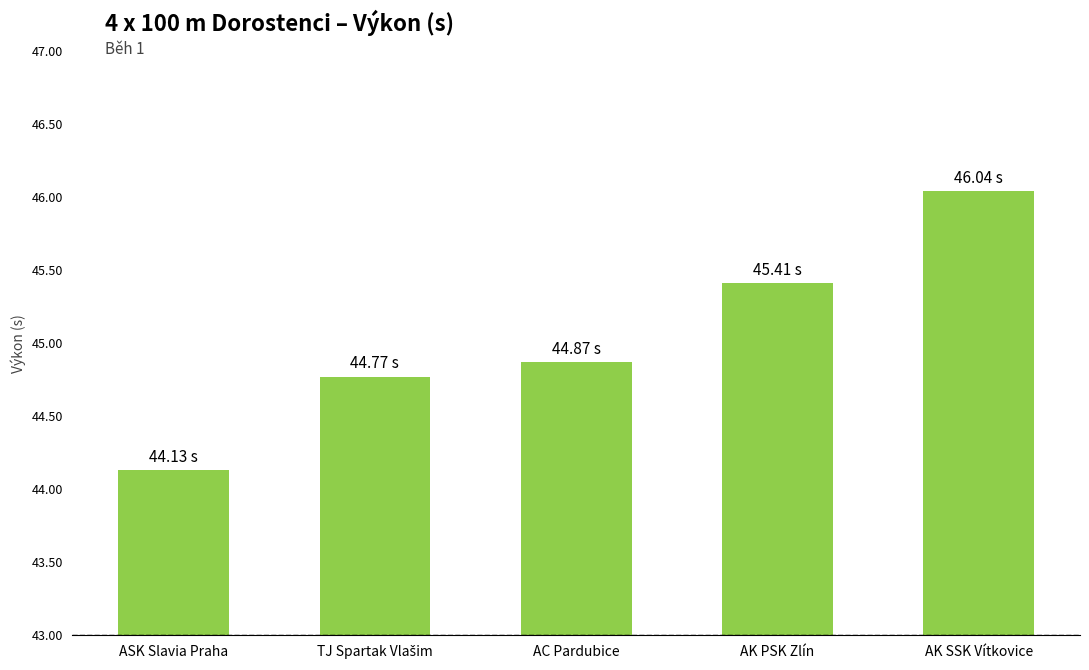

Reading left to right, extract all data points from this chart.

44.1	44.8	44.9	45.4	46.0